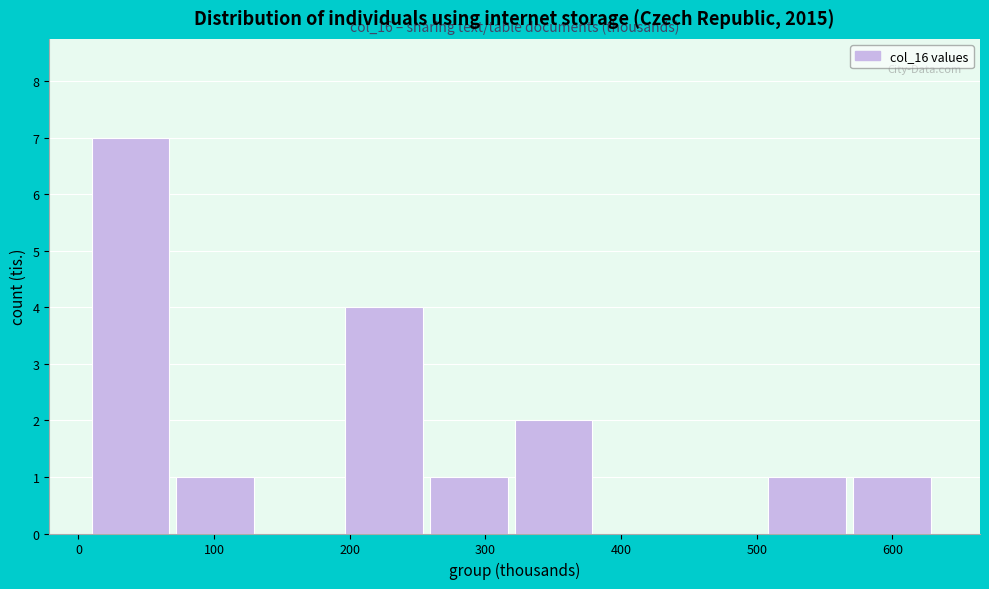

Which range on the x-axis has the tallest bar?

10 to 70